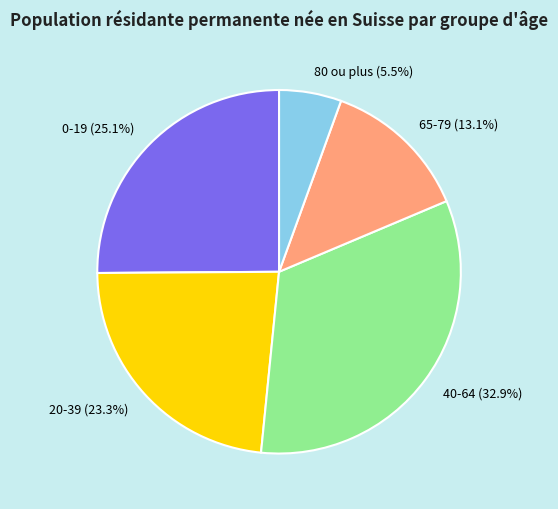

To the nearest percent, what is the average slice percentage?

20%